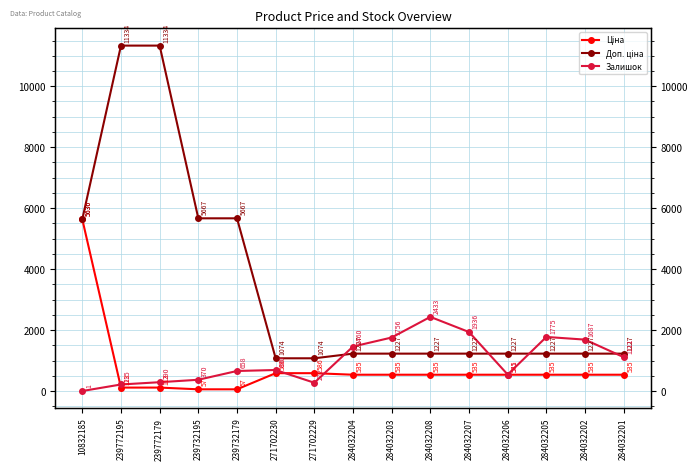

How many intersections are there between Залишок and Ціна?

3